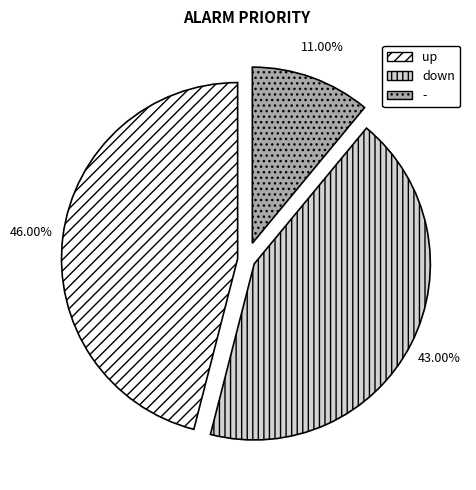

Does up represent more than half of the total?

No